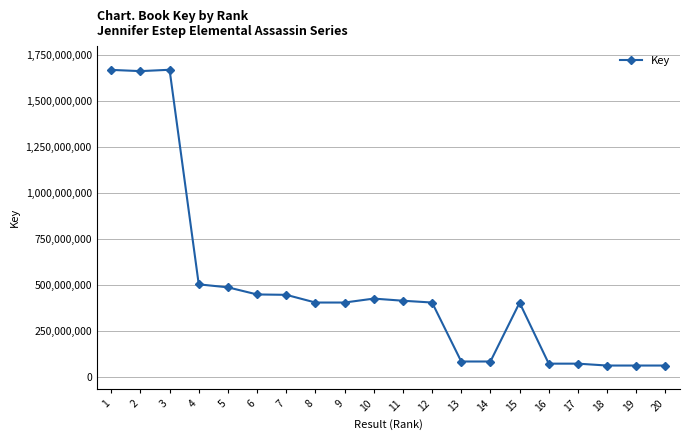

How many categories are shown in the chart?

20